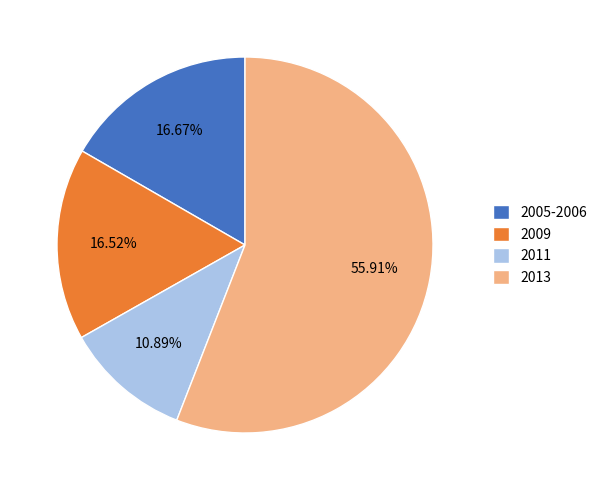

What is the largest slice in the pie chart?

2013